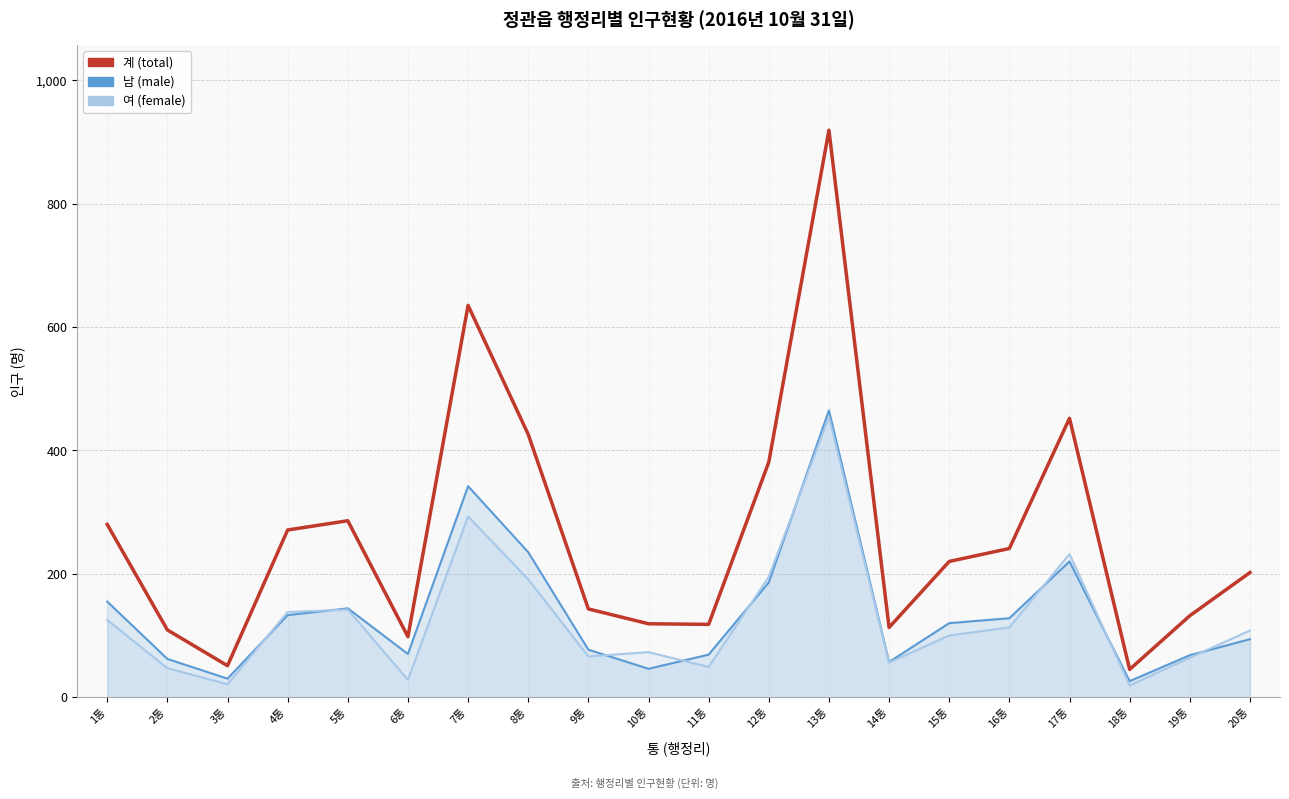

What is the maximum value for 남 (male)?

465